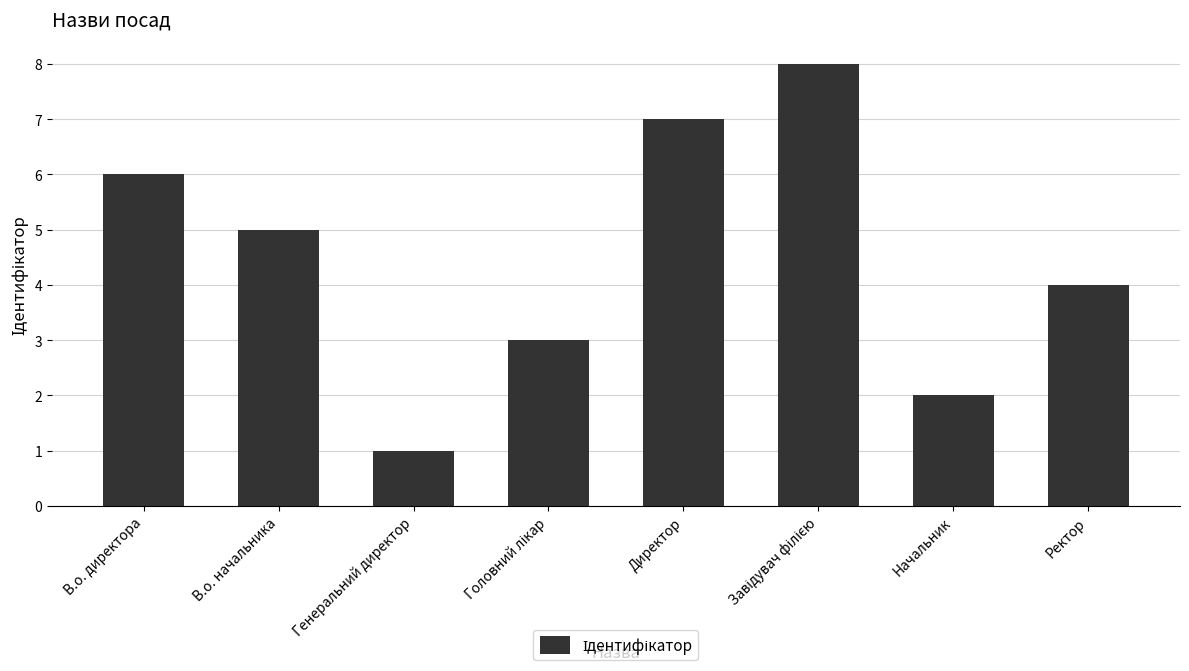

What is the change in value from В.о. директора to Директор?

+1